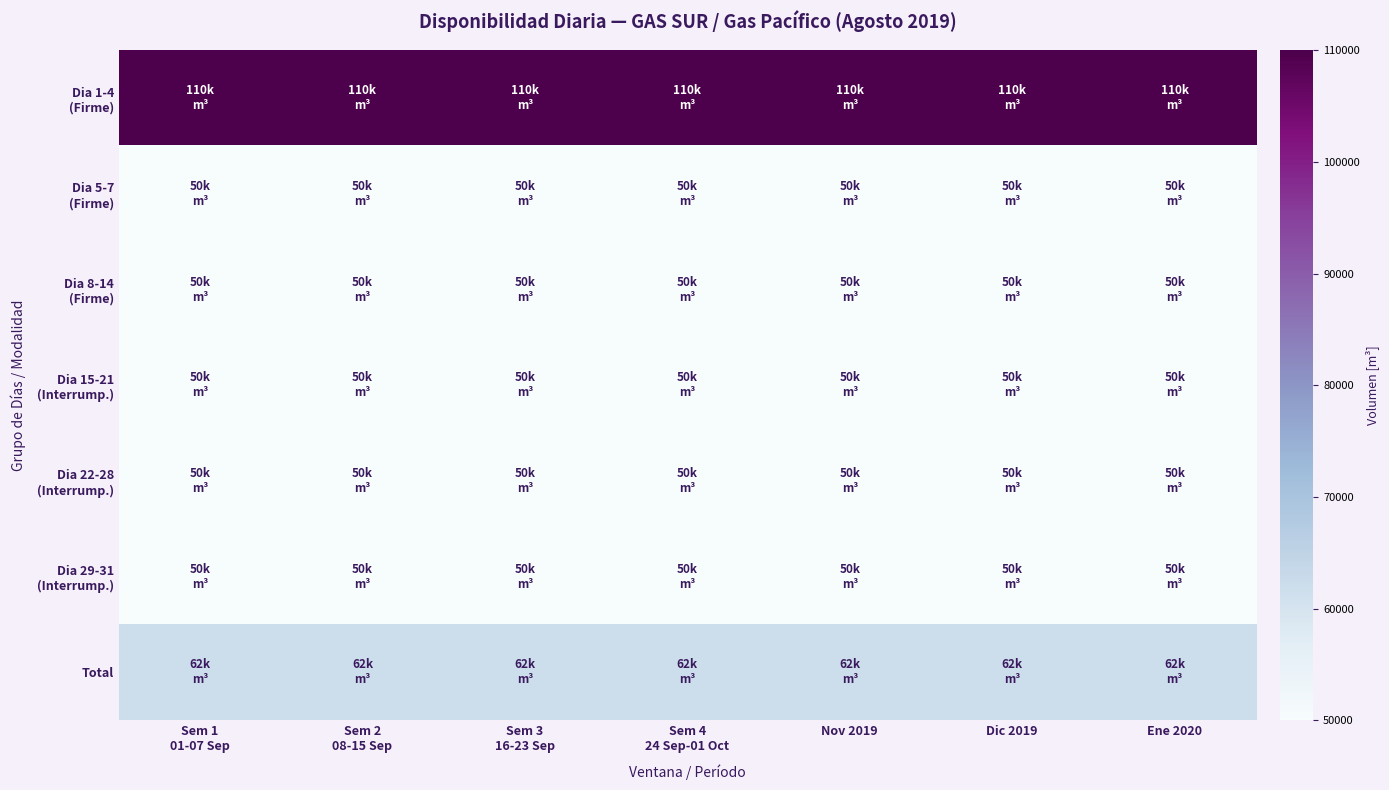

At how many categories does at least one series exceed 109679?

7